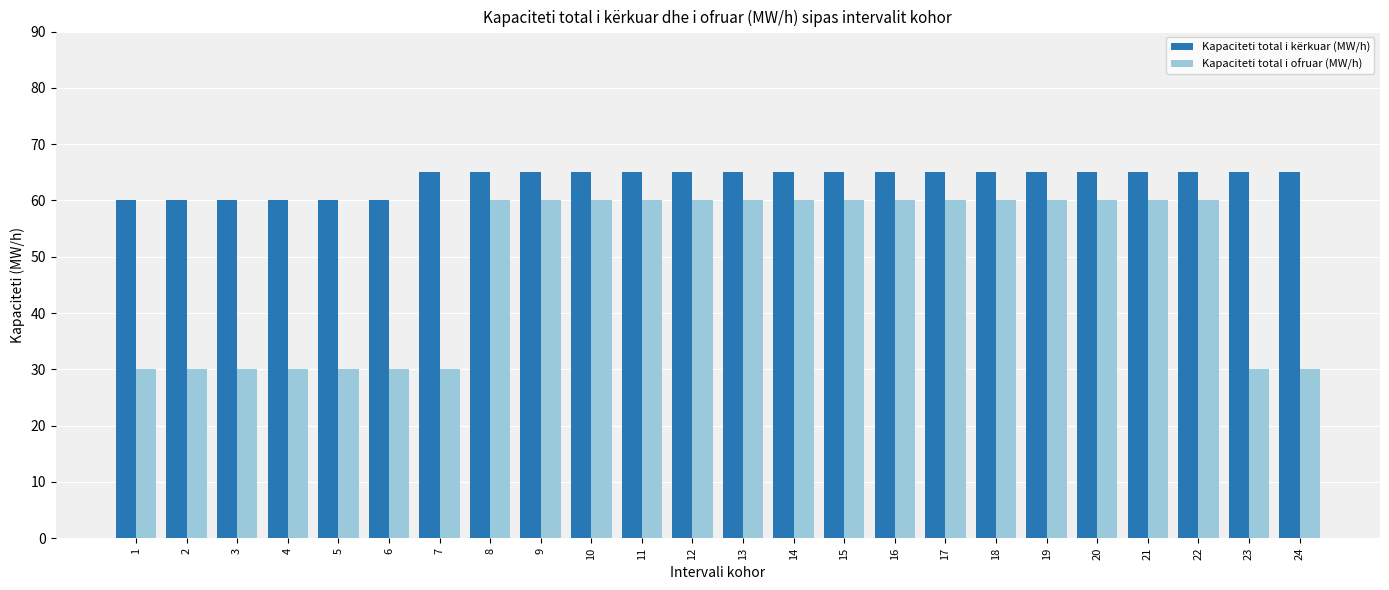

Reading left to right, list all the values displayed in this chart.

Kapaciteti total i kërkuar (MW/h): 60	60	60	60	60	60	65	65	65	65	65	65	65	65	65	65	65	65	65	65	65	65	65	65
Kapaciteti total i ofruar (MW/h): 30	30	30	30	30	30	30	60	60	60	60	60	60	60	60	60	60	60	60	60	60	60	30	30